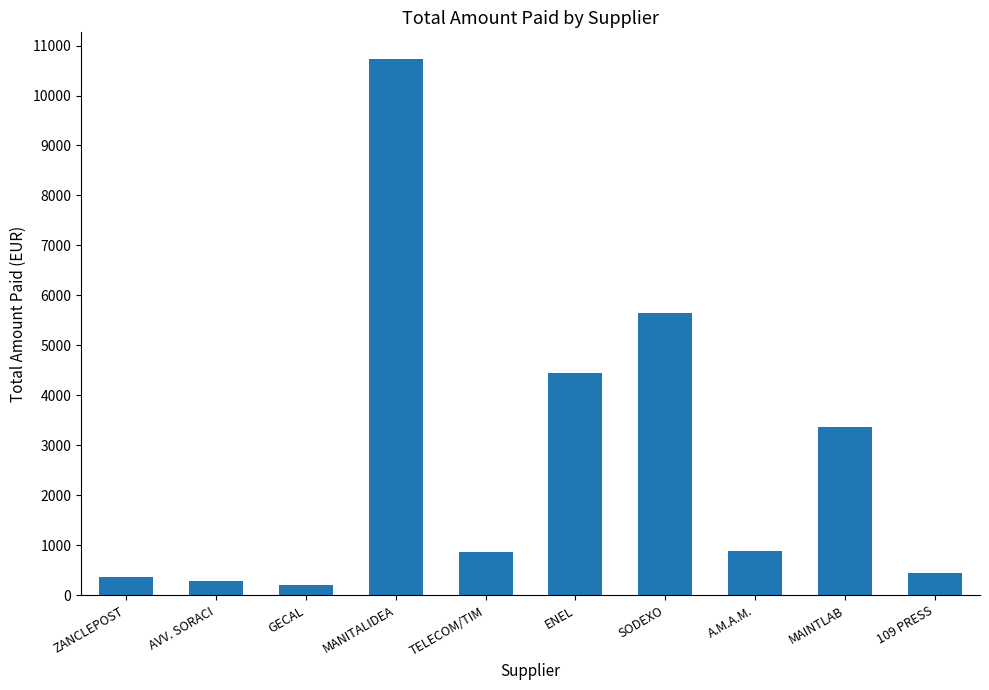

What is the label of the 9th bar from the right?

AVV. SORACI